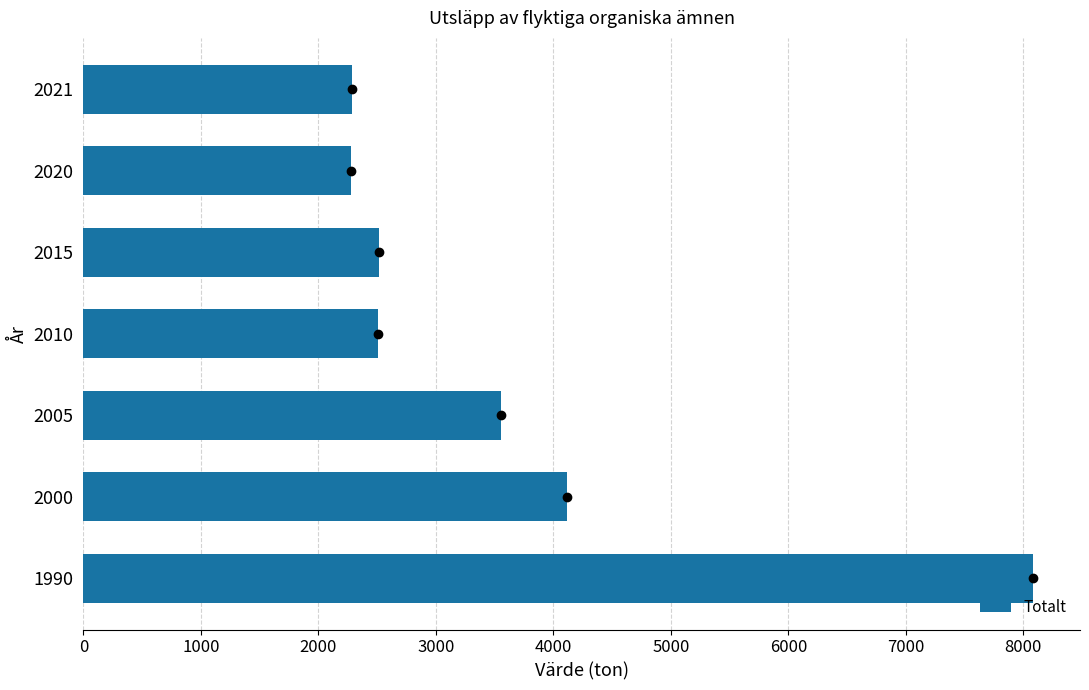

Is it true that the value at 2010 is 2504.8?

True